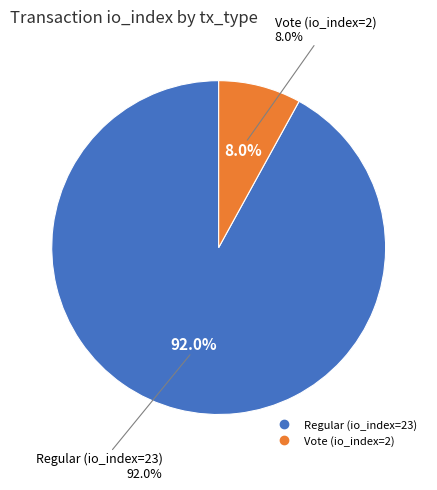

To the nearest percent, what is the difference between the Regular (io_index=23) and Vote (io_index=2) slice percentages?

84%